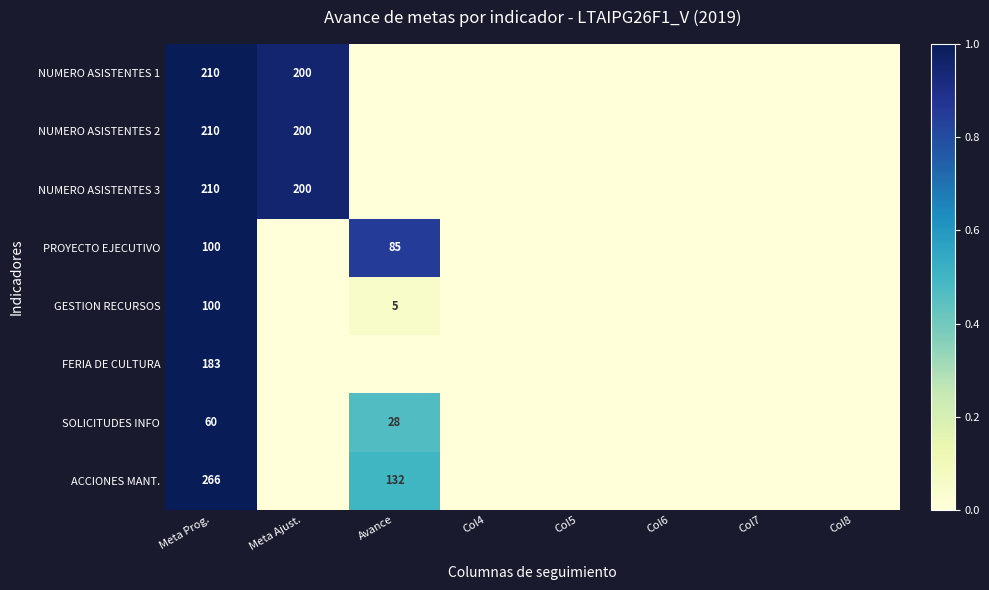

The GESTION RECURSOS series shows 0.0 at Col5. True or false?

True